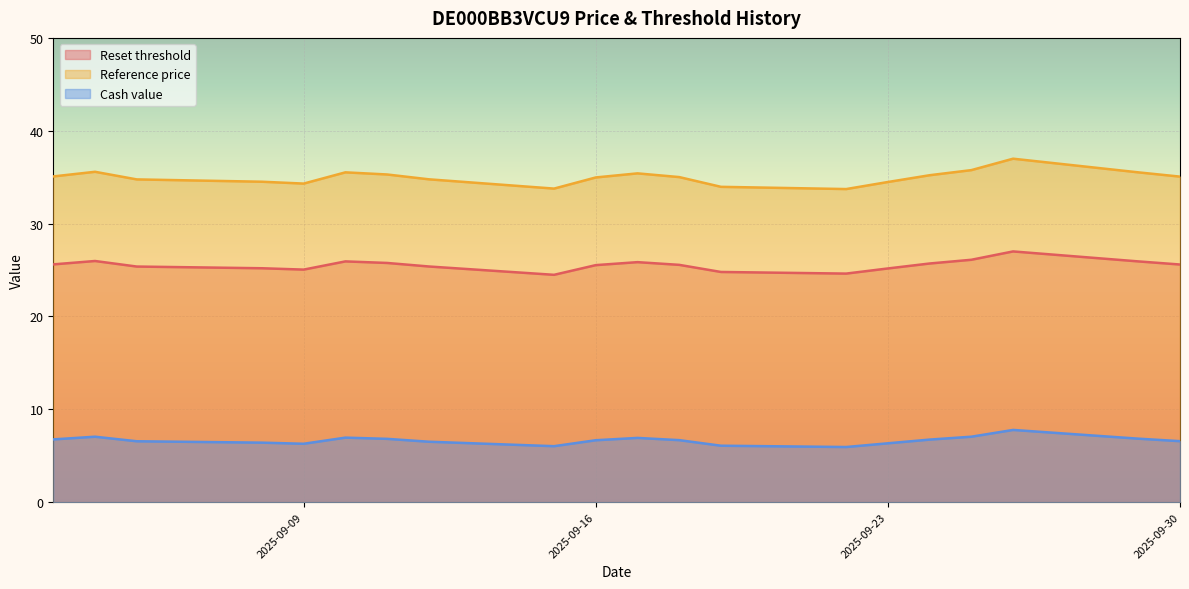

Is it true that Reference price equals 13.1 at 2025-09-15?

False